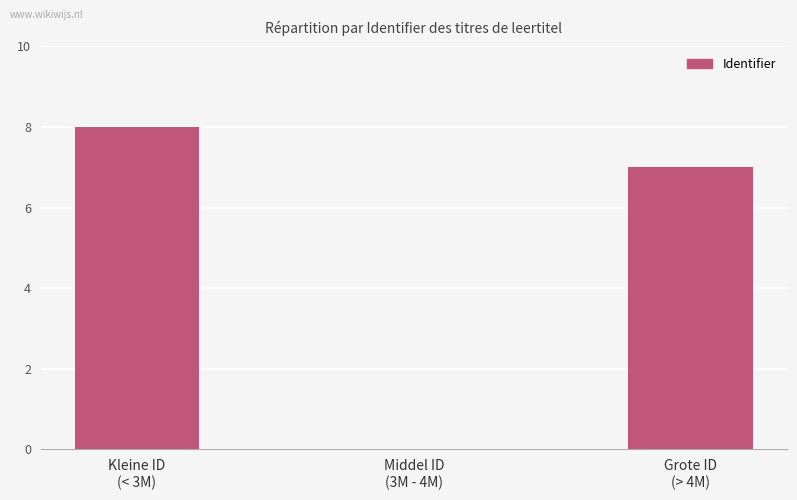

Where is the data nearest to the value 4?

Grote ID
(> 4M)